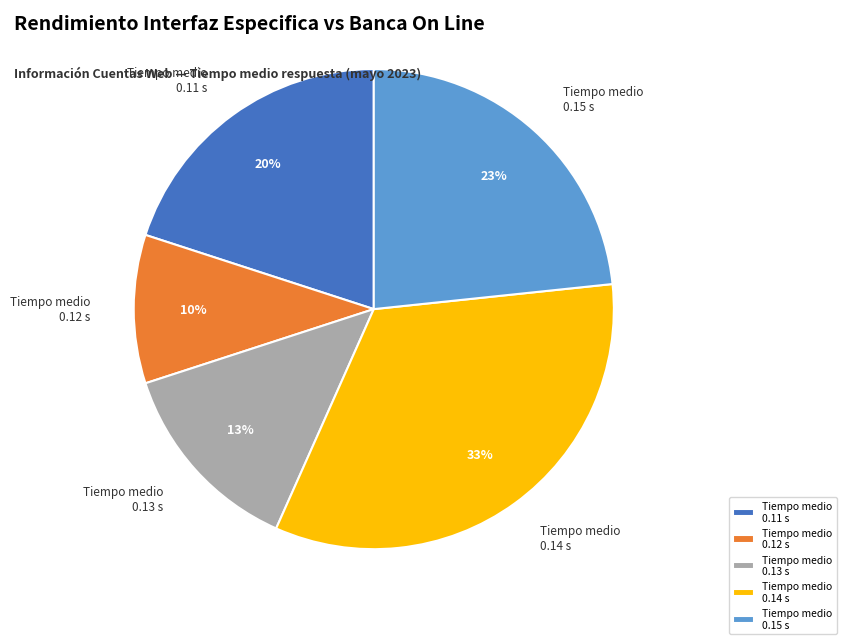

To the nearest percent, what is the average slice percentage?

20%